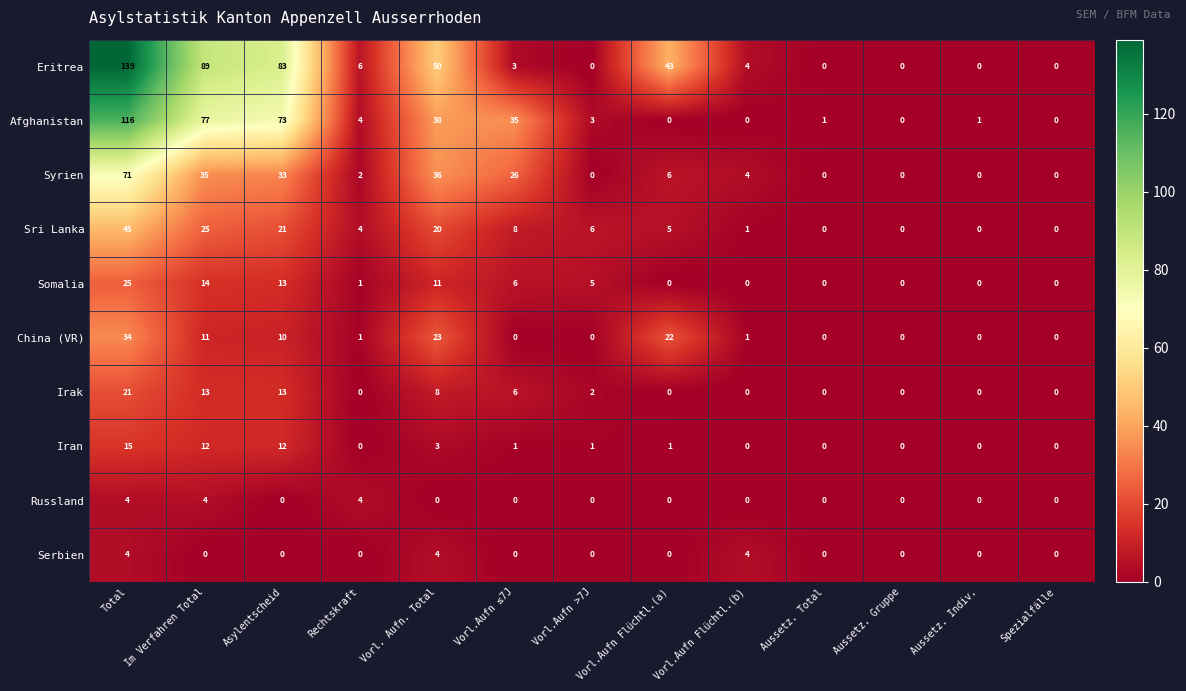

Where does the Eritrea series first go above 4?

Total